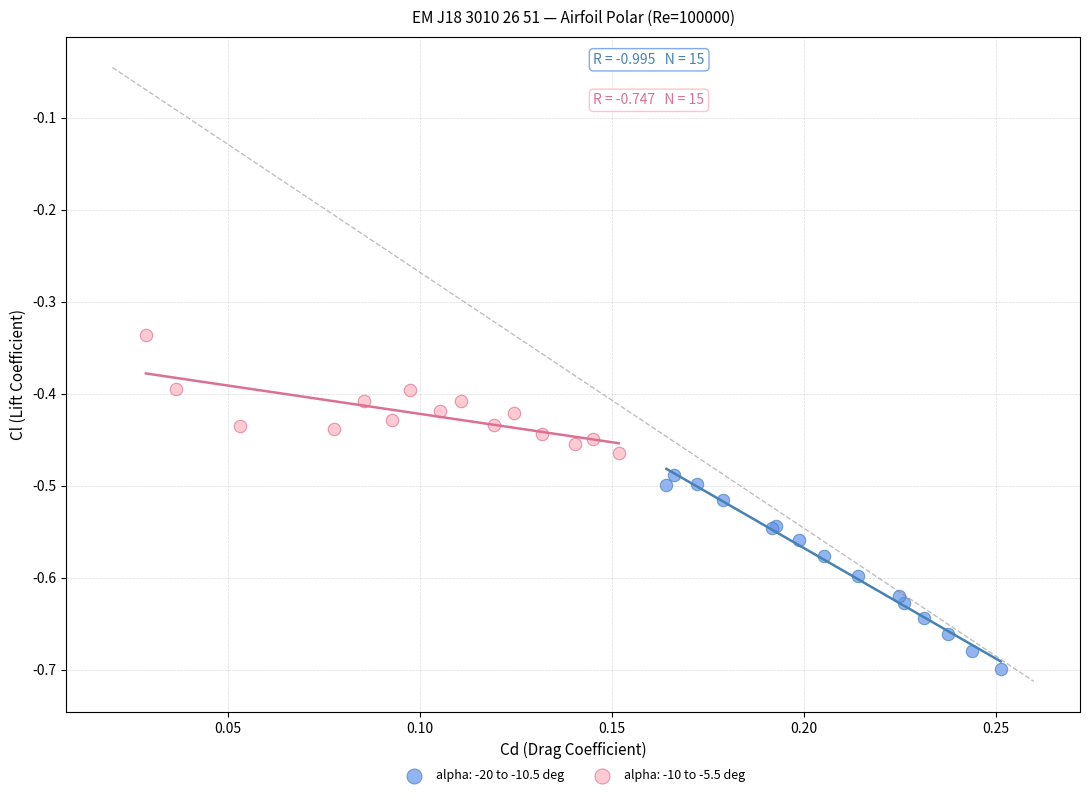

Which series reaches the minimum Y coordinate?

alpha: -20 to -10.5 deg